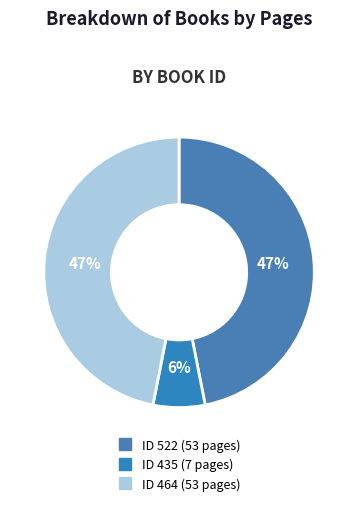

What is the largest slice in the pie chart?

522